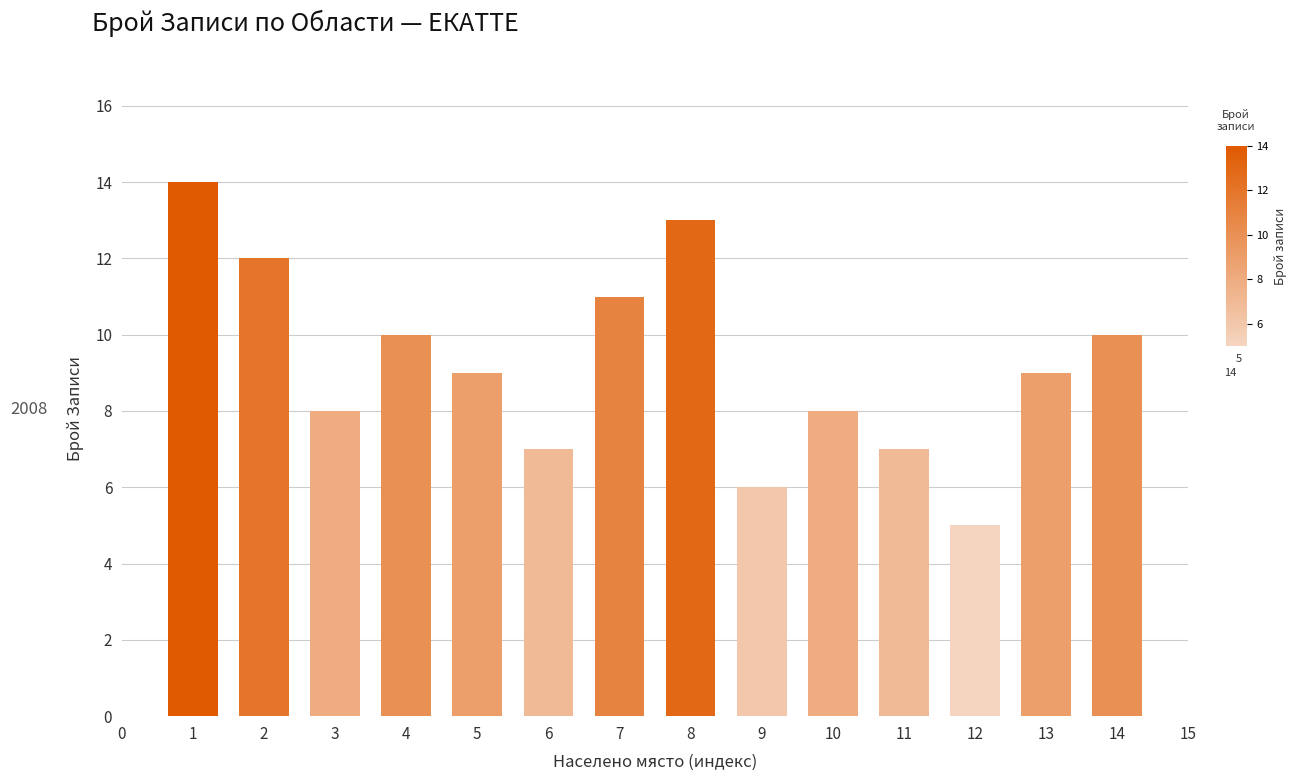

What is the greatest value displayed?

14